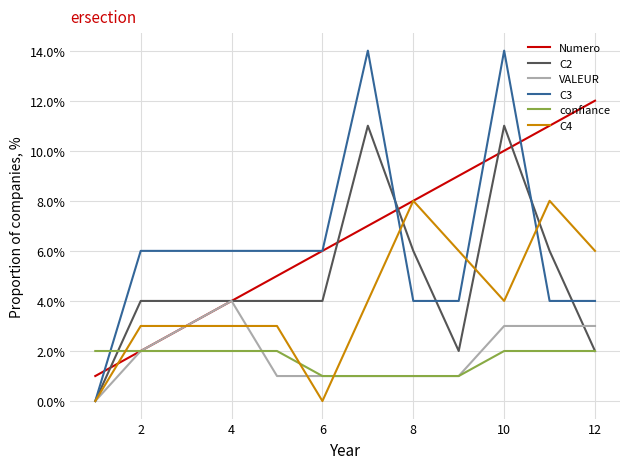

What is the sum of all C3 values?

74